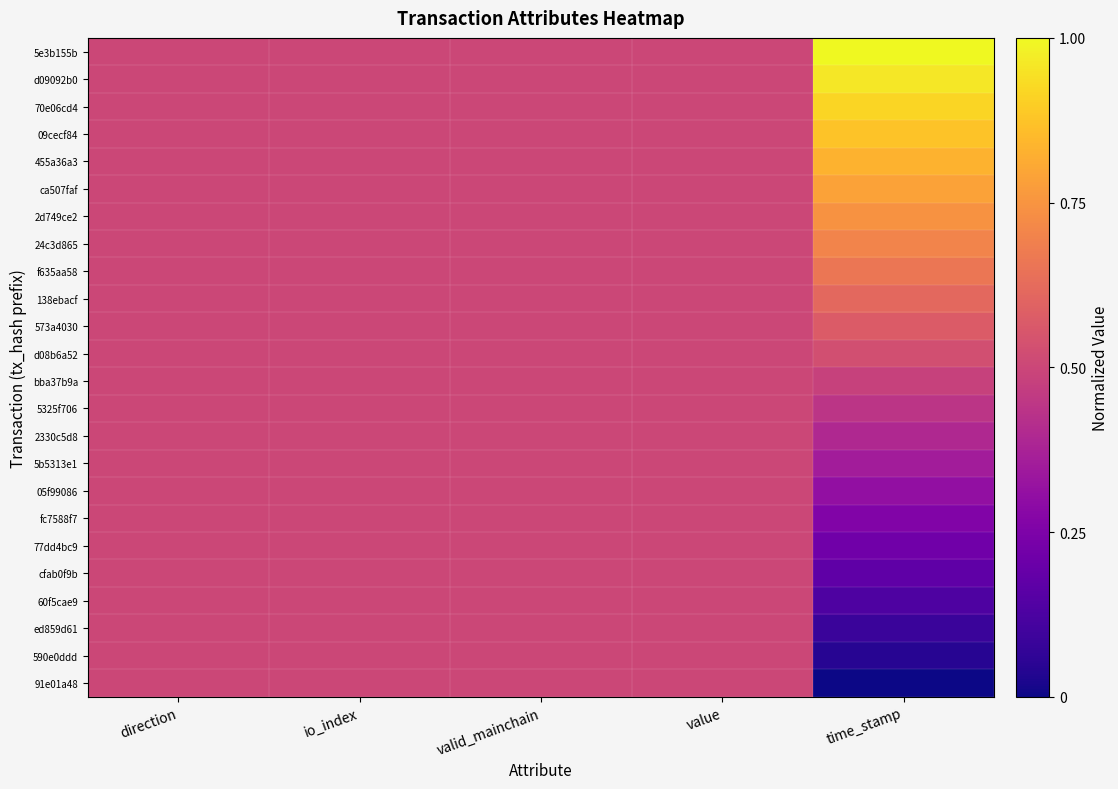

Reading left to right, what are all the values shown in this chart?

5e3b155b: direction=0.5	io_index=0.5	valid_mainchain=0.5	value=0.5	time_stamp=1.0
d09092b0: direction=0.5	io_index=0.5	valid_mainchain=0.5	value=0.5	time_stamp=1.0
70e06cd4: direction=0.5	io_index=0.5	valid_mainchain=0.5	value=0.5	time_stamp=0.9
09cecf84: direction=0.5	io_index=0.5	valid_mainchain=0.5	value=0.5	time_stamp=0.9
455a36a3: direction=0.5	io_index=0.5	valid_mainchain=0.5	value=0.5	time_stamp=0.8
ca507faf: direction=0.5	io_index=0.5	valid_mainchain=0.5	value=0.5	time_stamp=0.8
2d749ce2: direction=0.5	io_index=0.5	valid_mainchain=0.5	value=0.5	time_stamp=0.7
24c3d865: direction=0.5	io_index=0.5	valid_mainchain=0.5	value=0.5	time_stamp=0.7
f635aa58: direction=0.5	io_index=0.5	valid_mainchain=0.5	value=0.5	time_stamp=0.7
138ebacf: direction=0.5	io_index=0.5	valid_mainchain=0.5	value=0.5	time_stamp=0.6
573a4030: direction=0.5	io_index=0.5	valid_mainchain=0.5	value=0.5	time_stamp=0.6
d08b6a52: direction=0.5	io_index=0.5	valid_mainchain=0.5	value=0.5	time_stamp=0.5
bba37b9a: direction=0.5	io_index=0.5	valid_mainchain=0.5	value=0.5	time_stamp=0.5
5325f706: direction=0.5	io_index=0.5	valid_mainchain=0.5	value=0.5	time_stamp=0.4
2330c5d8: direction=0.5	io_index=0.5	valid_mainchain=0.5	value=0.5	time_stamp=0.4
5b5313e1: direction=0.5	io_index=0.5	valid_mainchain=0.5	value=0.5	time_stamp=0.4
05f99086: direction=0.5	io_index=0.5	valid_mainchain=0.5	value=0.5	time_stamp=0.3
fc7588f7: direction=0.5	io_index=0.5	valid_mainchain=0.5	value=0.5	time_stamp=0.3
77dd4bc9: direction=0.5	io_index=0.5	valid_mainchain=0.5	value=0.5	time_stamp=0.2
cfab0f9b: direction=0.5	io_index=0.5	valid_mainchain=0.5	value=0.5	time_stamp=0.2
60f5cae9: direction=0.5	io_index=0.5	valid_mainchain=0.5	value=0.5	time_stamp=0.1
ed859d61: direction=0.5	io_index=0.5	valid_mainchain=0.5	value=0.5	time_stamp=0.1
590e0ddd: direction=0.5	io_index=0.5	valid_mainchain=0.5	value=0.5	time_stamp=0.0
91e01a48: direction=0.5	io_index=0.5	valid_mainchain=0.5	value=0.5	time_stamp=0.0